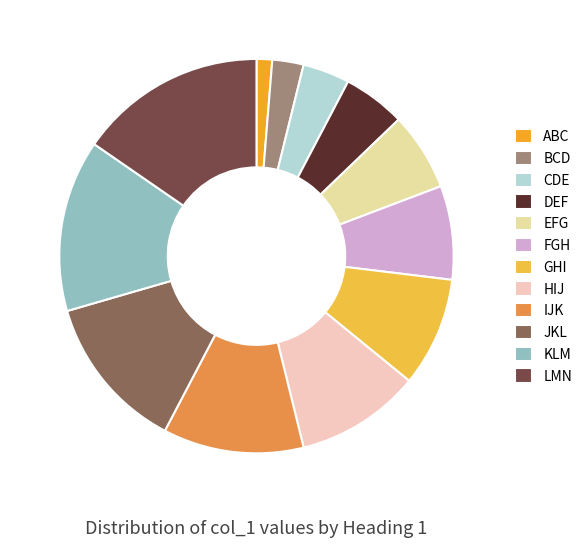

The ABC slice represents 10% of the pie. True or false?

False